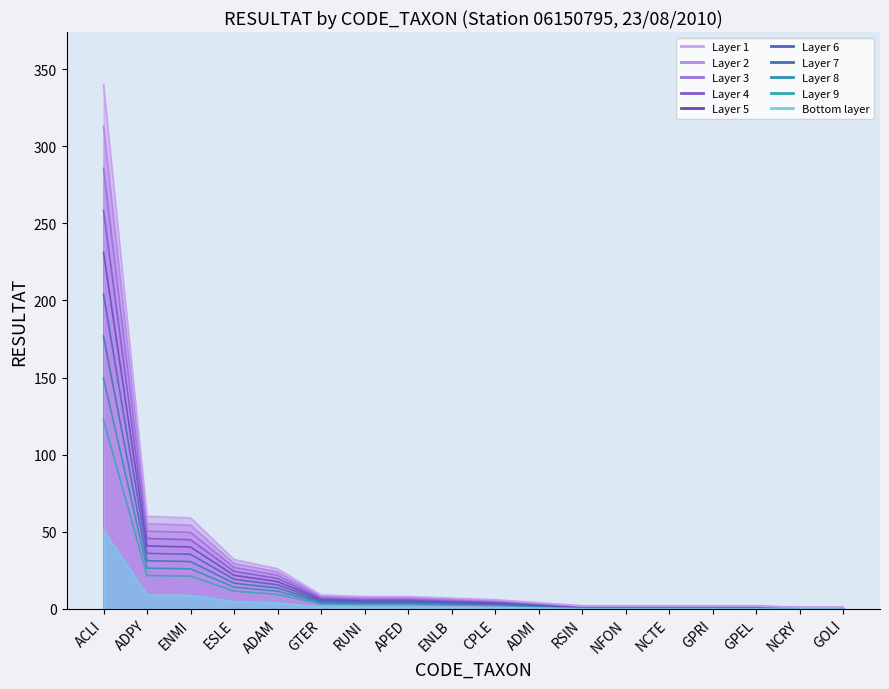

What is the sum of the values at RUNI and NCRY?

9